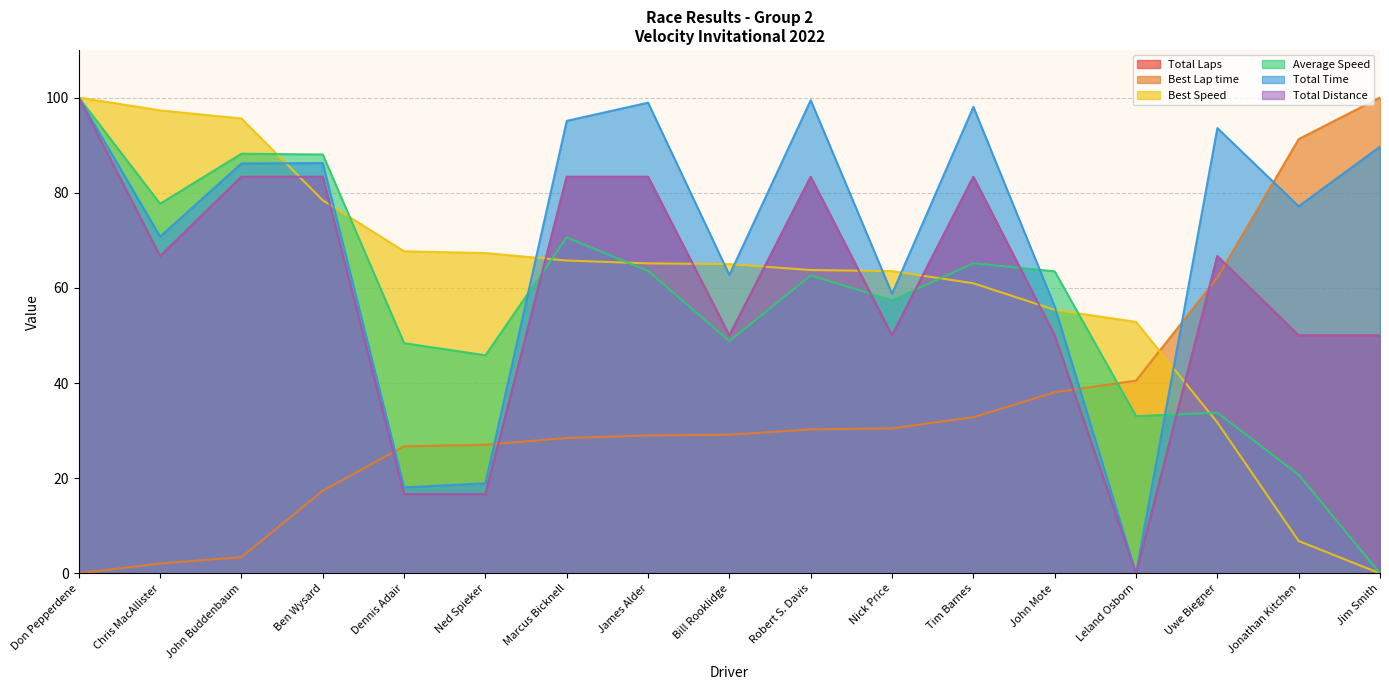

Reading left to right, list all the values displayed in this chart.

Total Laps: Don Pepperdene=100.0	Chris MacAllister=66.7	John Buddenbaum=83.3	Ben Wysard=83.3	Dennis Adair=16.7	Ned Spieker=16.7	Marcus Bicknell=83.3	James Alder=83.3	Bill Rooklidge=50.0	Robert S. Davis=83.3	Nick Price=50.0	Tim Barnes=83.3	John Mote=50.0	Leland Osborn=0.0	Uwe Biegner=66.7	Jonathan Kitchen=50.0	Jim Smith=50.0
Best Lap time: Don Pepperdene=0.0	Chris MacAllister=2.1	John Buddenbaum=3.4	Ben Wysard=17.4	Dennis Adair=26.7	Ned Spieker=27.0	Marcus Bicknell=28.4	James Alder=29.0	Bill Rooklidge=29.1	Robert S. Davis=30.3	Nick Price=30.5	Tim Barnes=32.8	John Mote=38.1	Leland Osborn=40.5	Uwe Biegner=62.2	Jonathan Kitchen=91.3	Jim Smith=100.0
Best Speed: Don Pepperdene=100.0	Chris MacAllister=97.3	John Buddenbaum=95.6	Ben Wysard=78.4	Dennis Adair=67.7	Ned Spieker=67.3	Marcus Bicknell=65.7	James Alder=65.1	Bill Rooklidge=65.0	Robert S. Davis=63.7	Nick Price=63.5	Tim Barnes=61.0	John Mote=55.4	Leland Osborn=52.8	Uwe Biegner=31.7	Jonathan Kitchen=6.8	Jim Smith=0.0
Average Speed: Don Pepperdene=100.0	Chris MacAllister=77.7	John Buddenbaum=88.2	Ben Wysard=88.0	Dennis Adair=48.4	Ned Spieker=45.8	Marcus Bicknell=70.6	James Alder=63.6	Bill Rooklidge=48.8	Robert S. Davis=62.6	Nick Price=57.4	Tim Barnes=65.2	John Mote=63.5	Leland Osborn=33.0	Uwe Biegner=33.8	Jonathan Kitchen=20.7	Jim Smith=0.0
Total Time: Don Pepperdene=100.0	Chris MacAllister=70.8	John Buddenbaum=86.1	Ben Wysard=86.2	Dennis Adair=18.1	Ned Spieker=18.9	Marcus Bicknell=95.1	James Alder=98.9	Bill Rooklidge=62.7	Robert S. Davis=99.4	Nick Price=58.8	Tim Barnes=98.0	John Mote=56.1	Leland Osborn=0.0	Uwe Biegner=93.6	Jonathan Kitchen=77.1	Jim Smith=89.7
Total Distance: Don Pepperdene=100.0	Chris MacAllister=66.7	John Buddenbaum=83.3	Ben Wysard=83.3	Dennis Adair=16.7	Ned Spieker=16.7	Marcus Bicknell=83.3	James Alder=83.3	Bill Rooklidge=50.0	Robert S. Davis=83.3	Nick Price=50.0	Tim Barnes=83.3	John Mote=50.0	Leland Osborn=0.0	Uwe Biegner=66.7	Jonathan Kitchen=50.0	Jim Smith=50.0